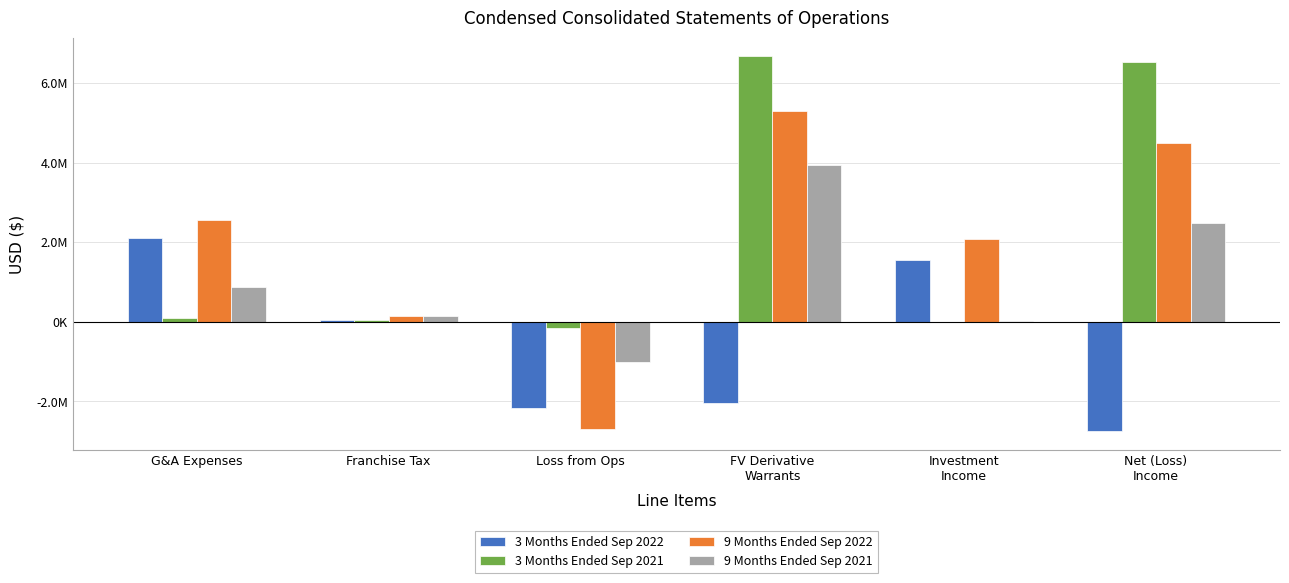

What is the value of the 9 Months Ended Sep 2021 bar at the 3rd from the left?

-1015377